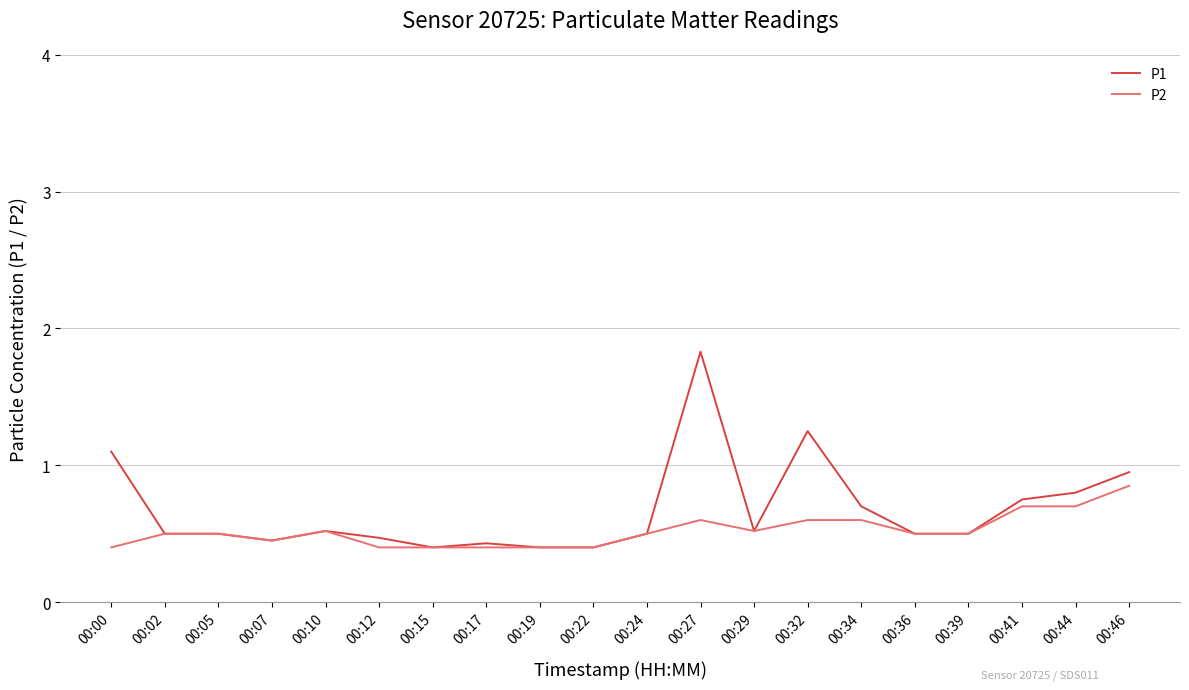

Which series changed the most between 00:05 and 00:46?

P1